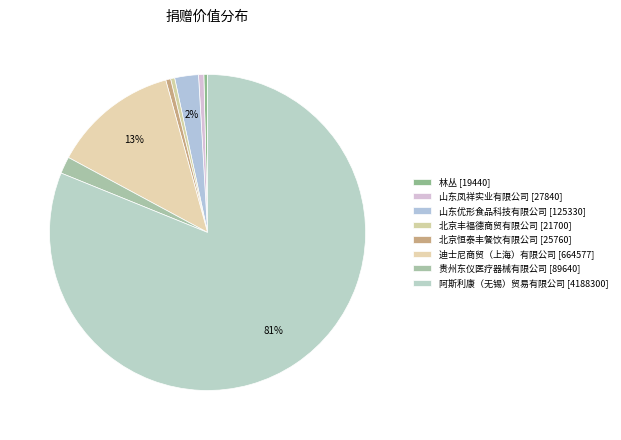

Rank the categories by value from lowest to highest.

林丛, 北京丰福德商贸有限公司, 北京恒泰丰餐饮有限公司, 山东凤祥实业有限公司, 贵州东仪医疗器械有限公司, 山东优形食品科技有限公司, 迪士尼商贸（上海）有限公司, 阿斯利康（无锡）贸易有限公司